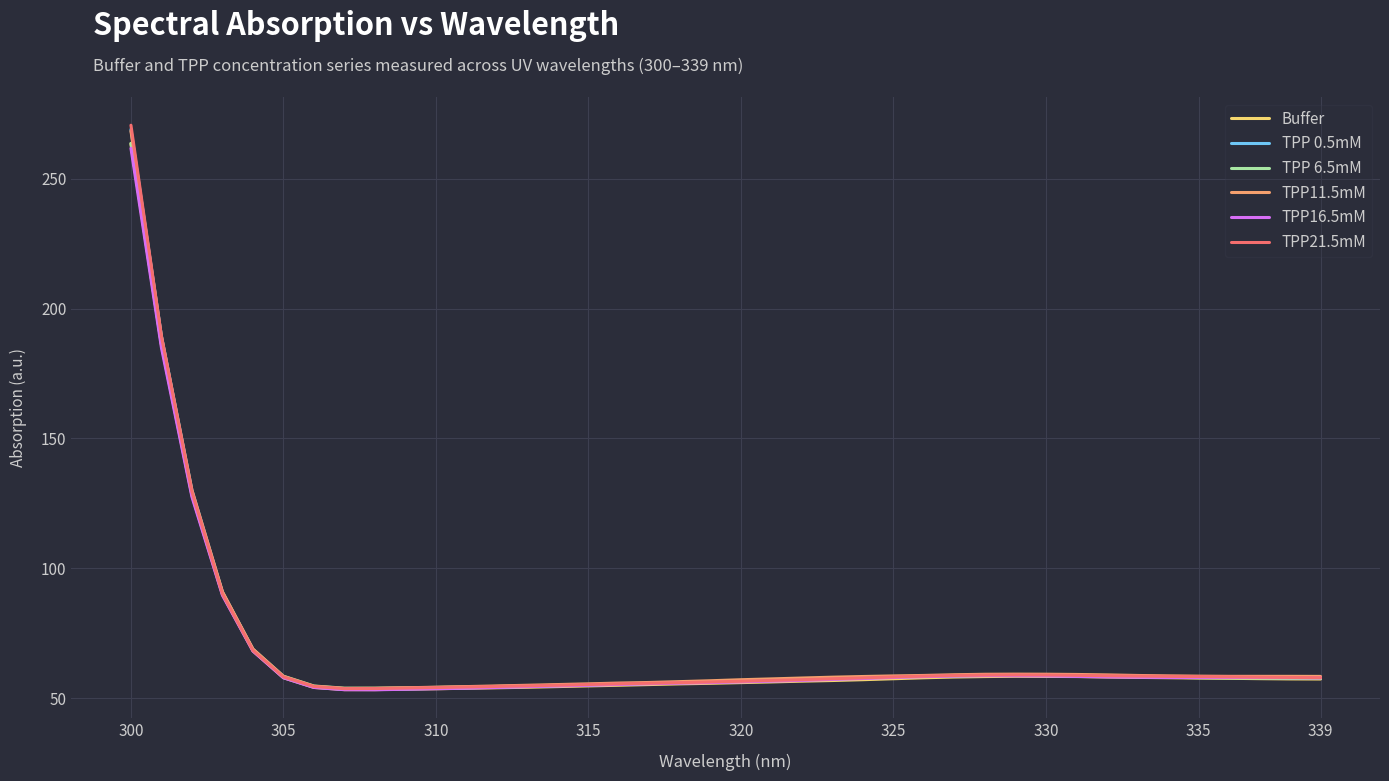

What is the difference between the maximum and minimum values in the TPP 0.5mM series?

215.6